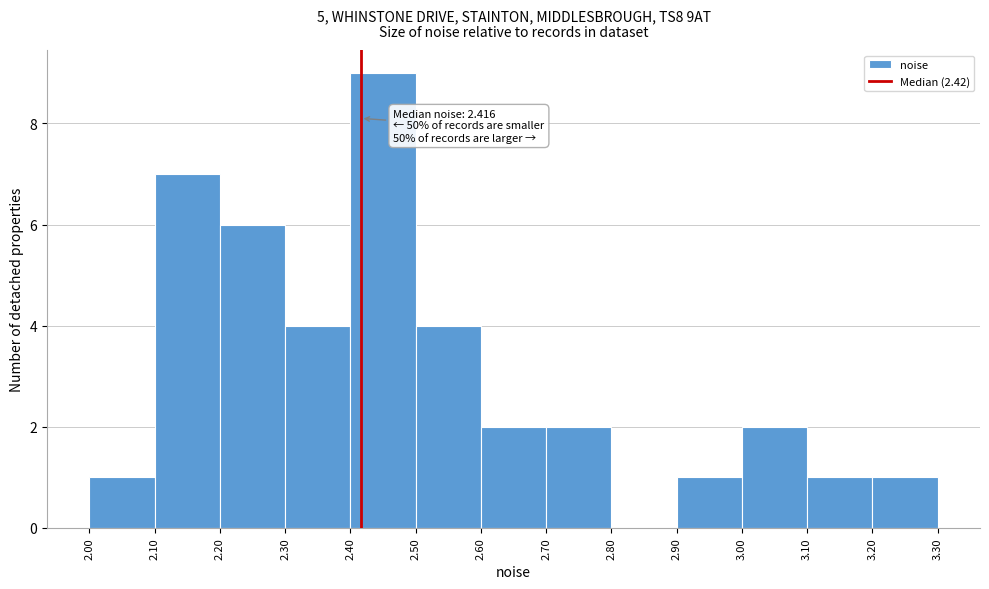

Over which range of the x-axis is the bar tallest?

2.40 to 2.50